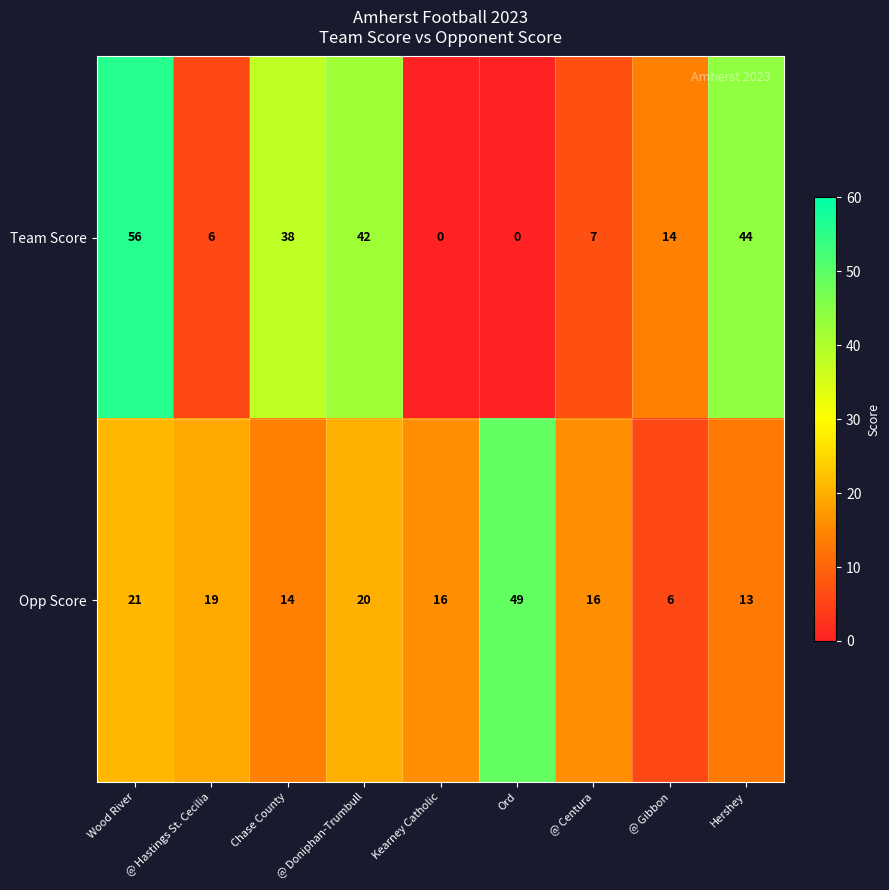

What is the sum of the Opp Score values at @ Doniphan-Trumbull and Wood River?

41